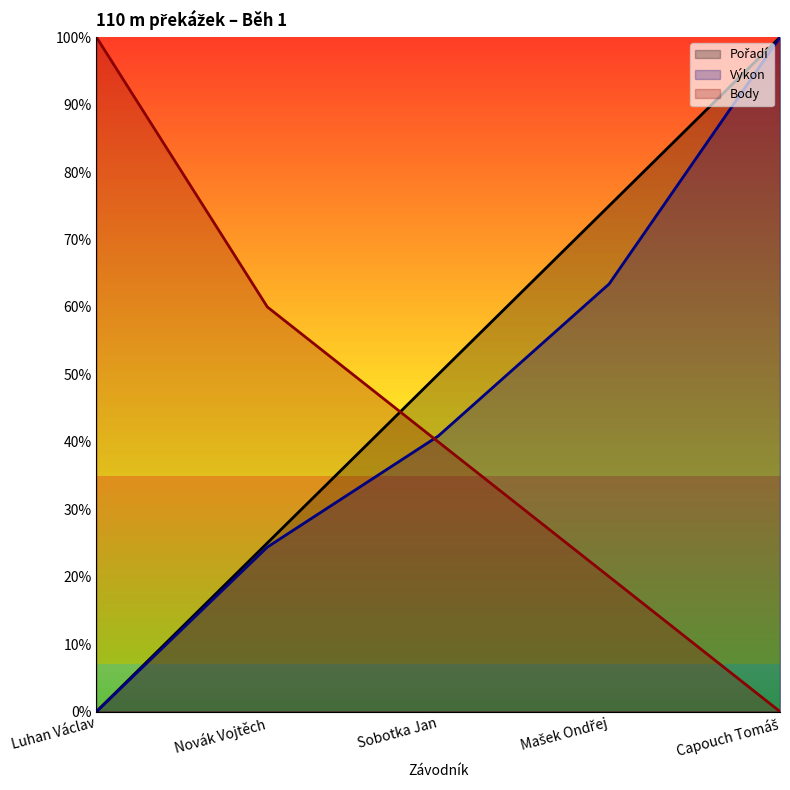

At which label does Výkon first exceed 40?

Sobotka Jan